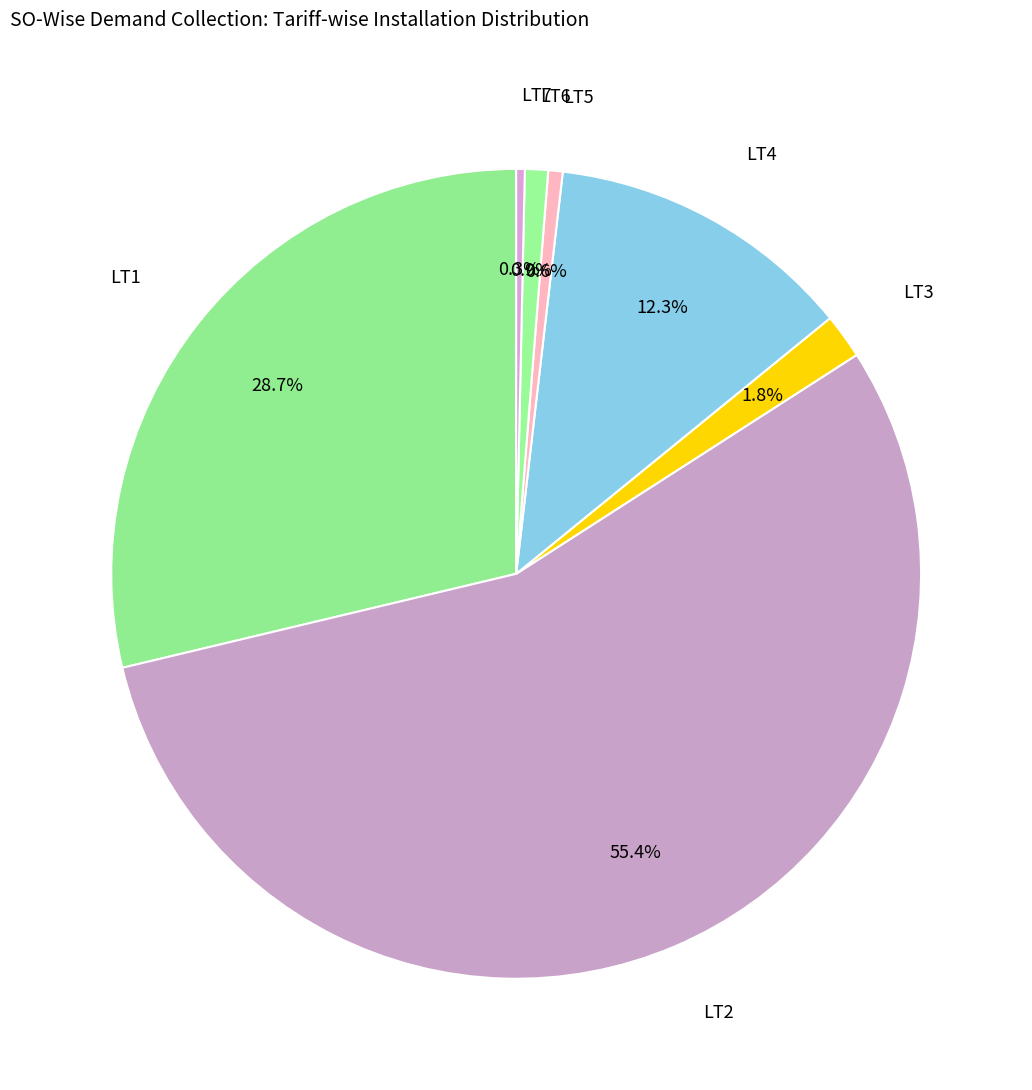

To the nearest percent, what portion does LT1 represent?

29%